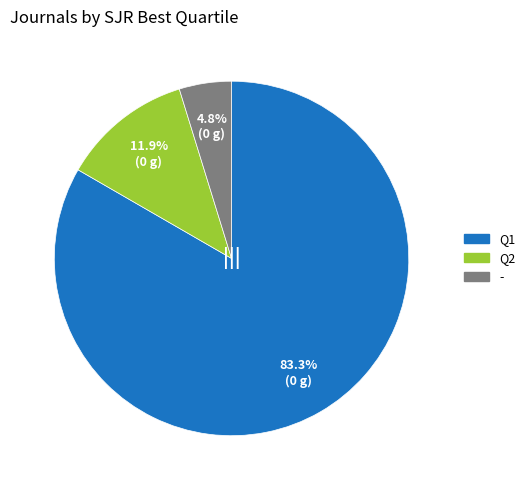

To the nearest percent, what is the difference between the largest and smallest slice percentages?

79%